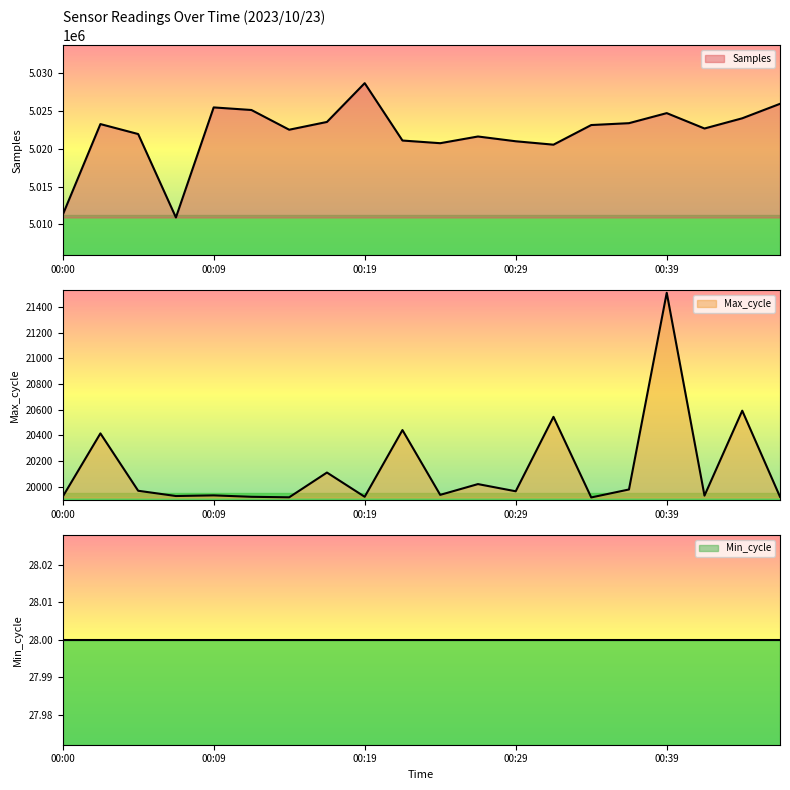

At which category is the sum across all series the highest?

00:19